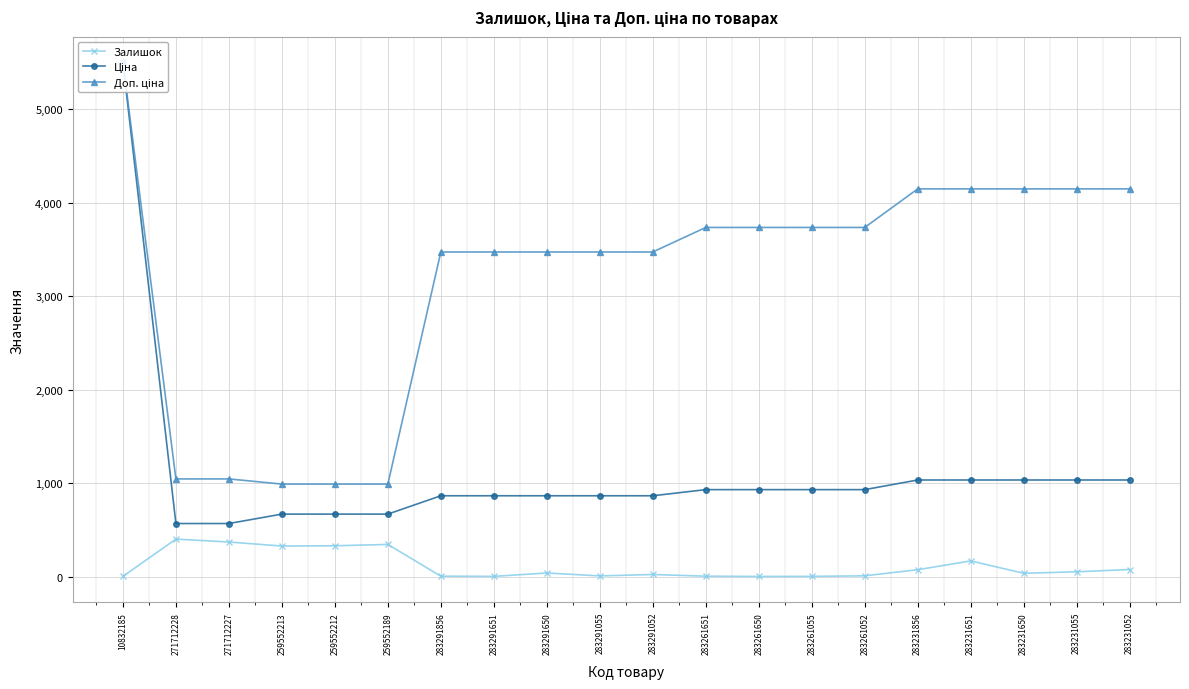

What is the sum of the Ціна values at 283291055 and 283231856?

1904.5